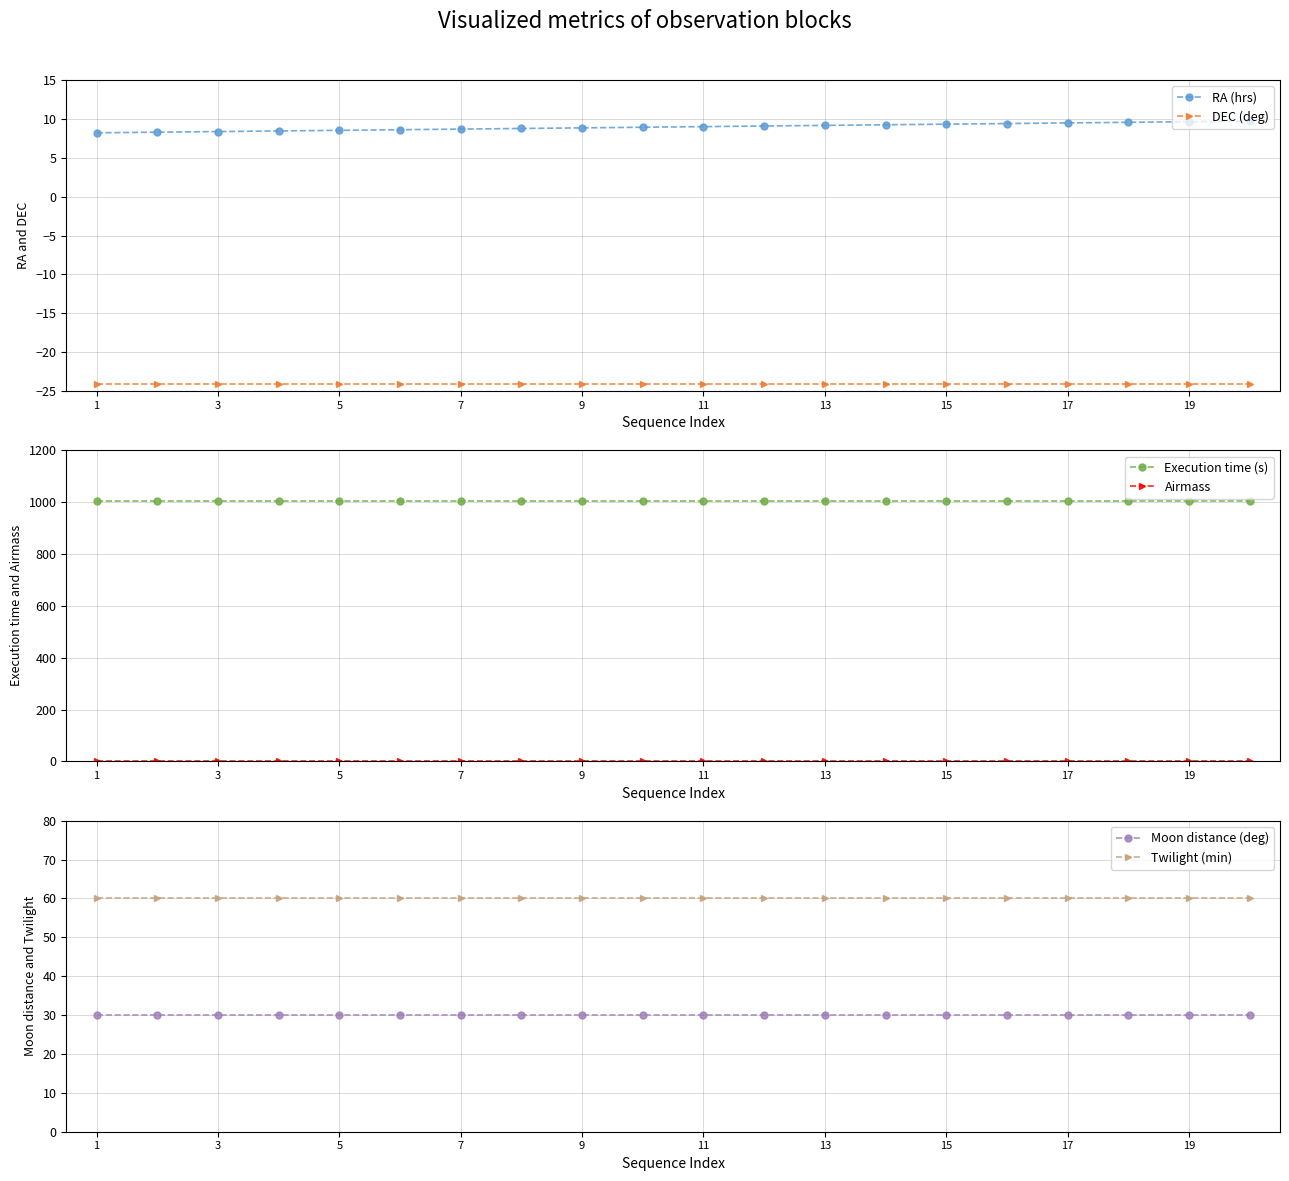

What is the sum of the DEC (deg) values at 11 and 3?

-48.1